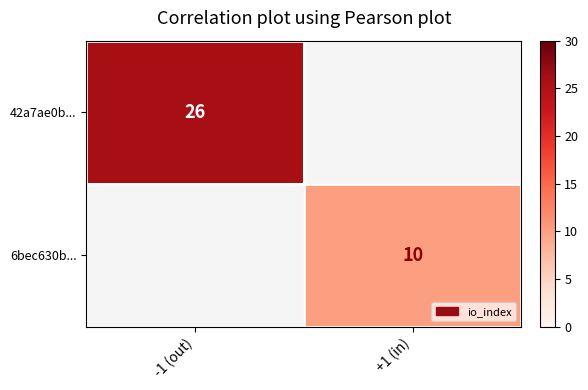

What is the minimum value shown in the chart?

10.0